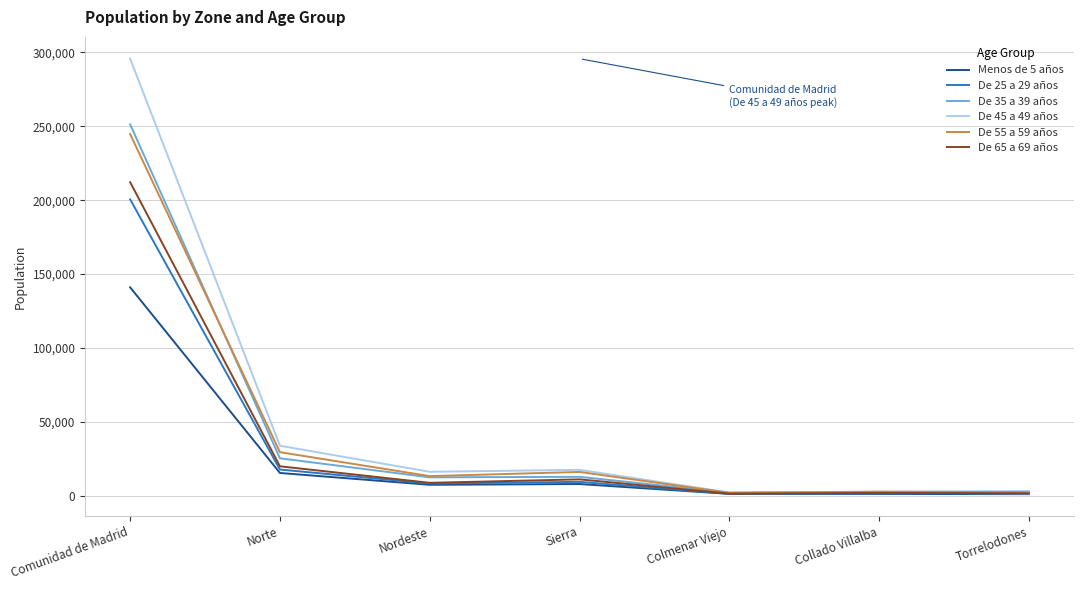

Between which two adjacent categories do De 55 a 59 años and De 35 a 39 años first intersect?

Comunidad de Madrid and Norte